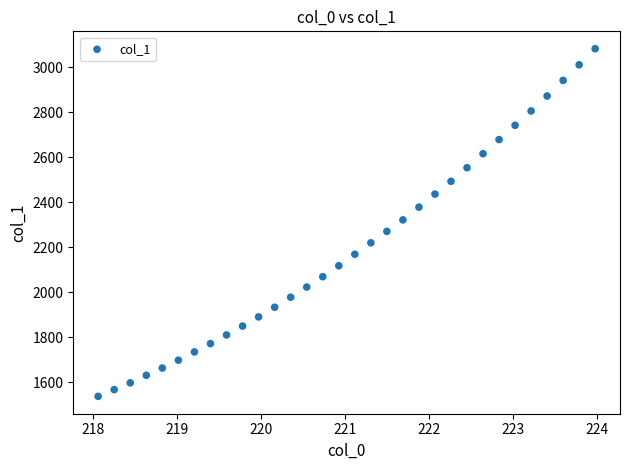

What is the range of Y values (max minus min)?

1544.6